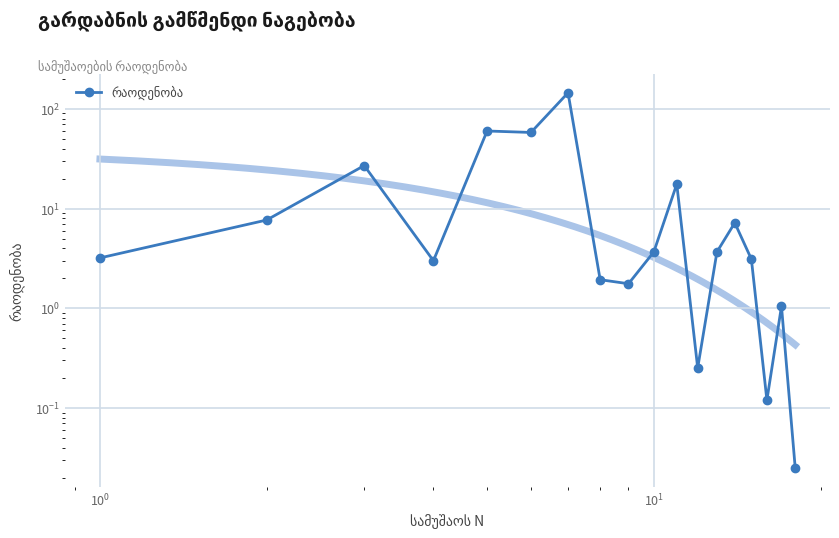

How many values exceed 3?

11